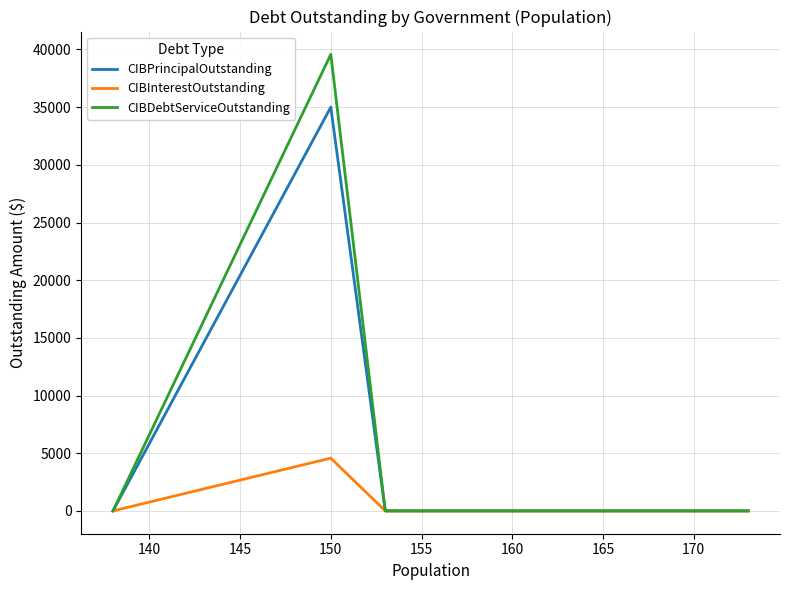

What are all the series names shown in the legend?

CIBPrincipalOutstanding, CIBInterestOutstanding, CIBDebtServiceOutstanding